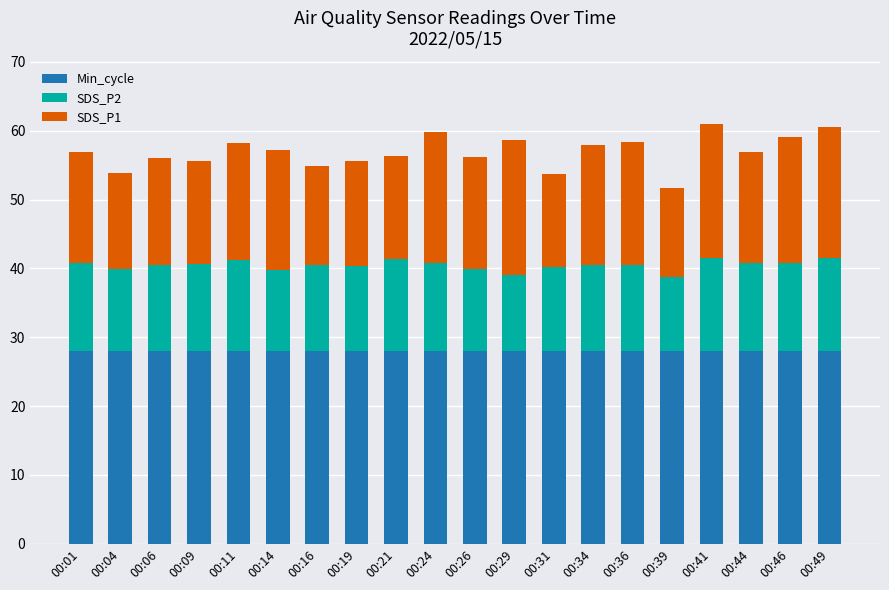

Are the bars grouped side by side (vs. stacked)?

No